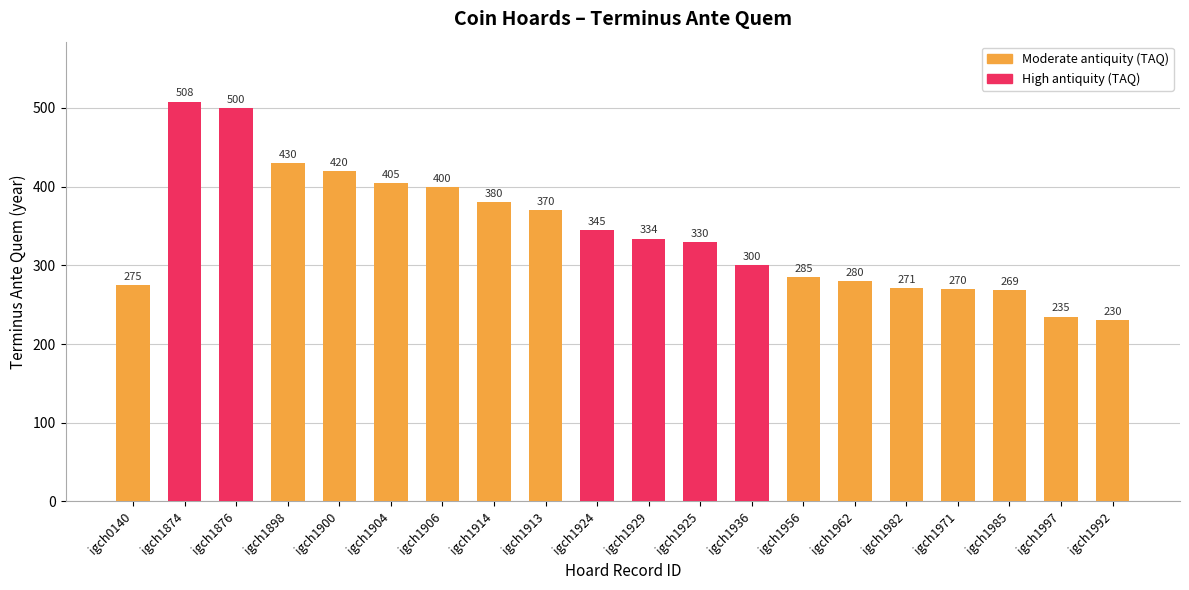

At which label is the value closest to 369?

igch1913